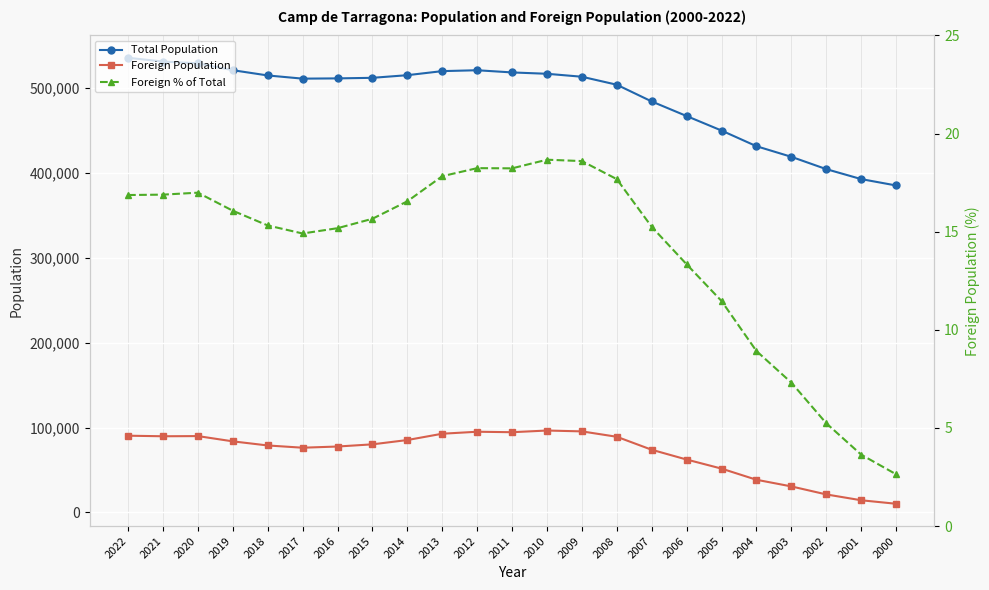

What is the difference between the maximum and minimum values in the Foreign % of Total series?

16.0